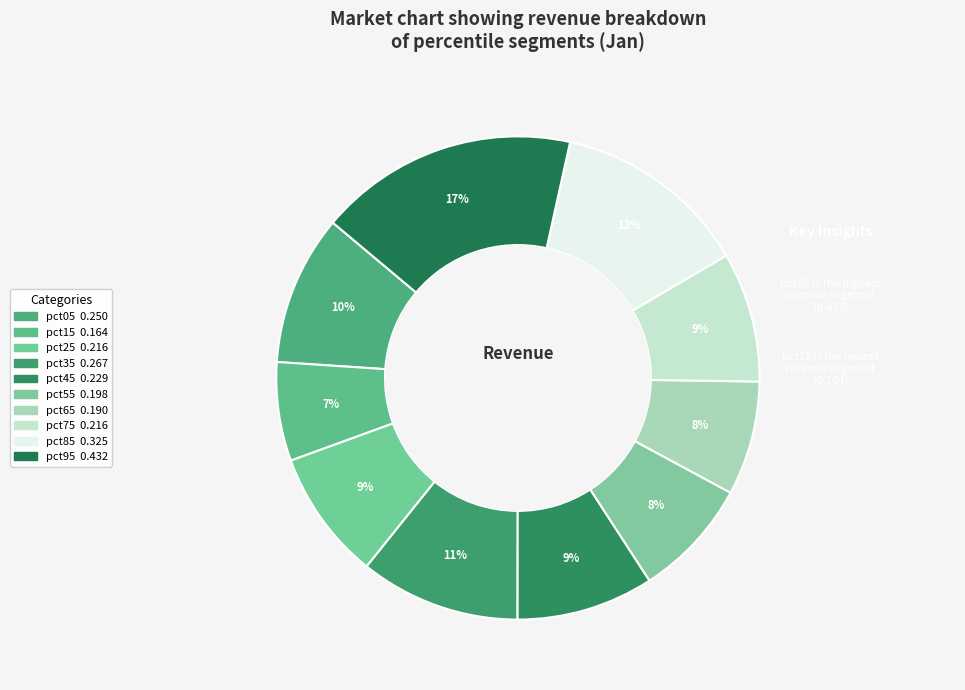

Does pct25 represent more than half of the total?

No